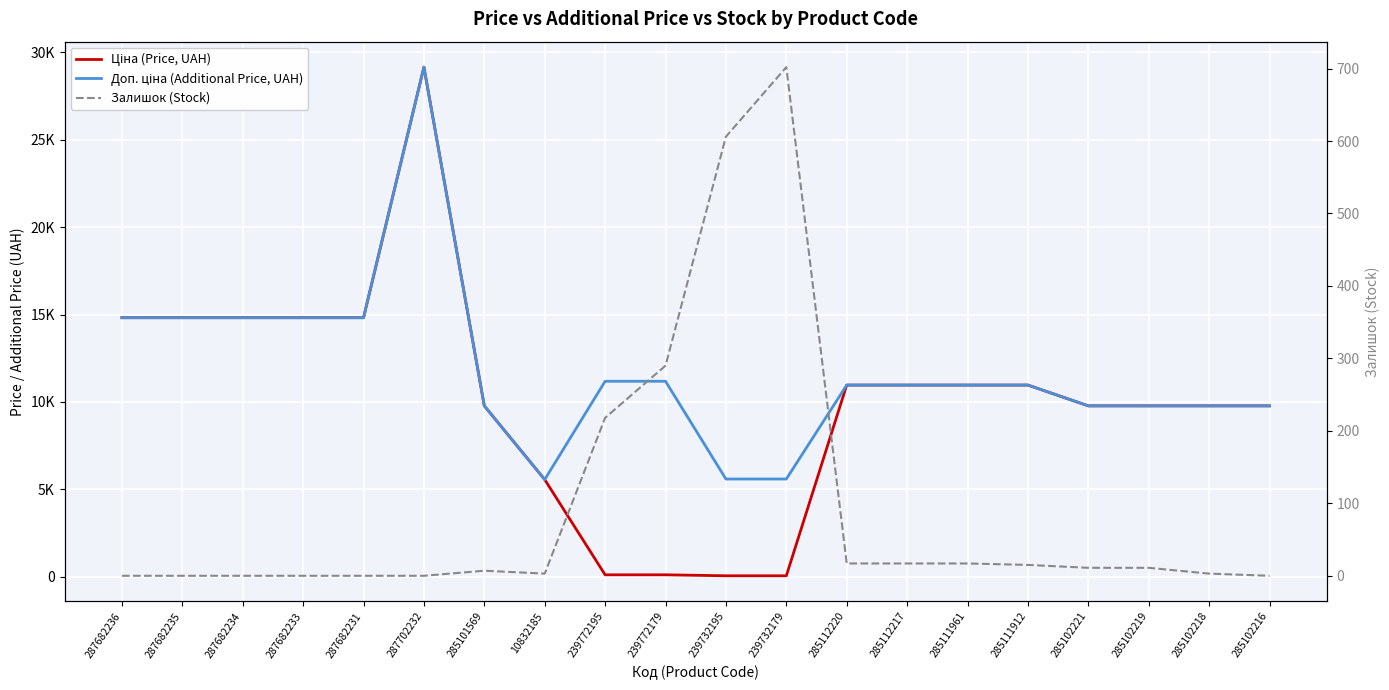

What is the label of the 6th point from the left?

287702232